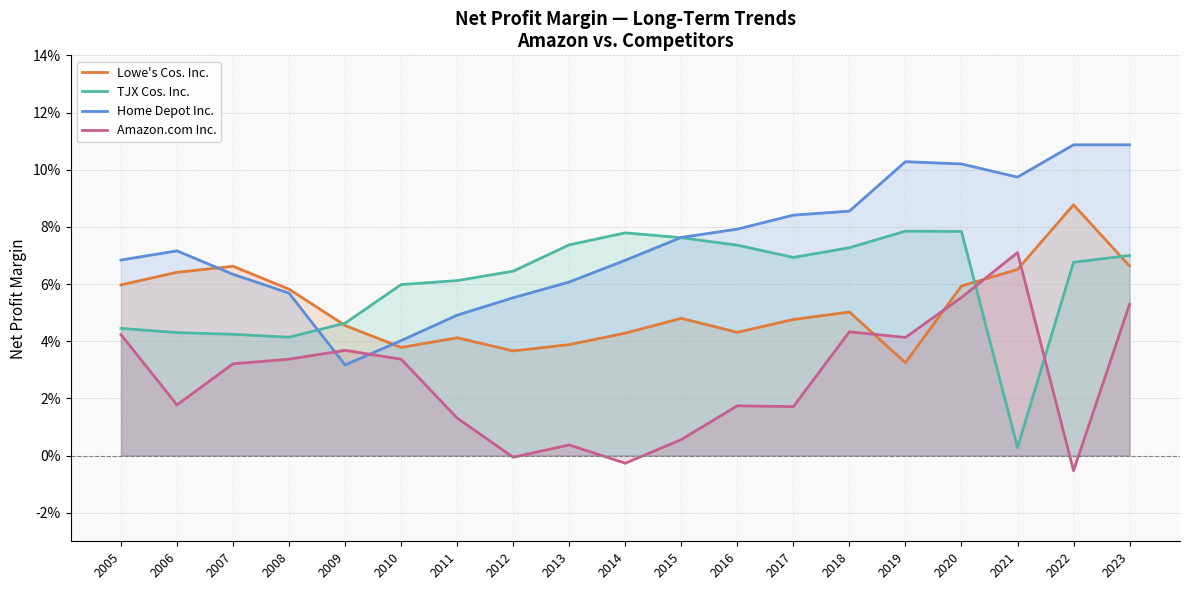

At which category is the sum across all series the highest?

2023